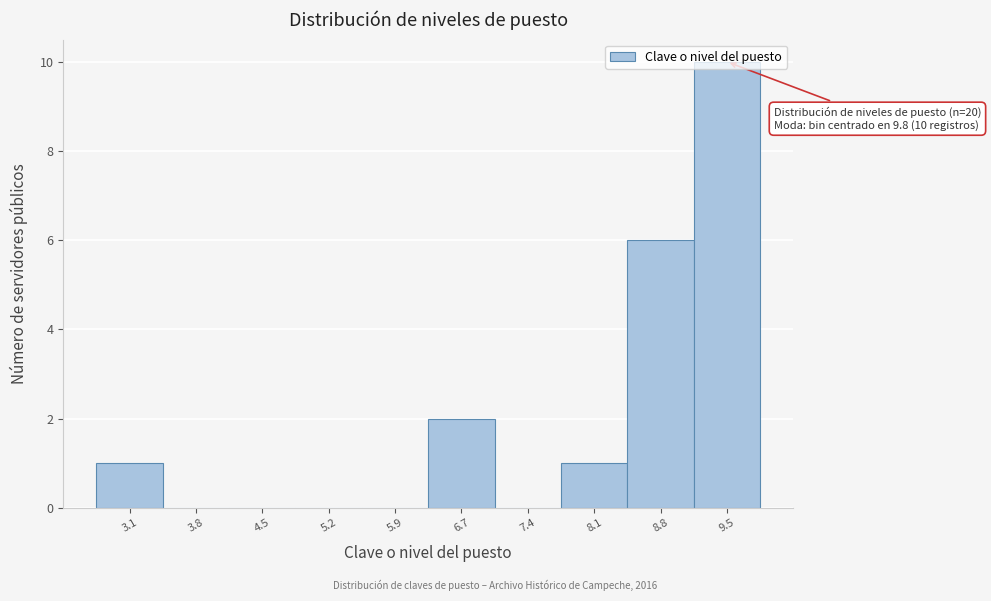

What is the sum of all values?

20